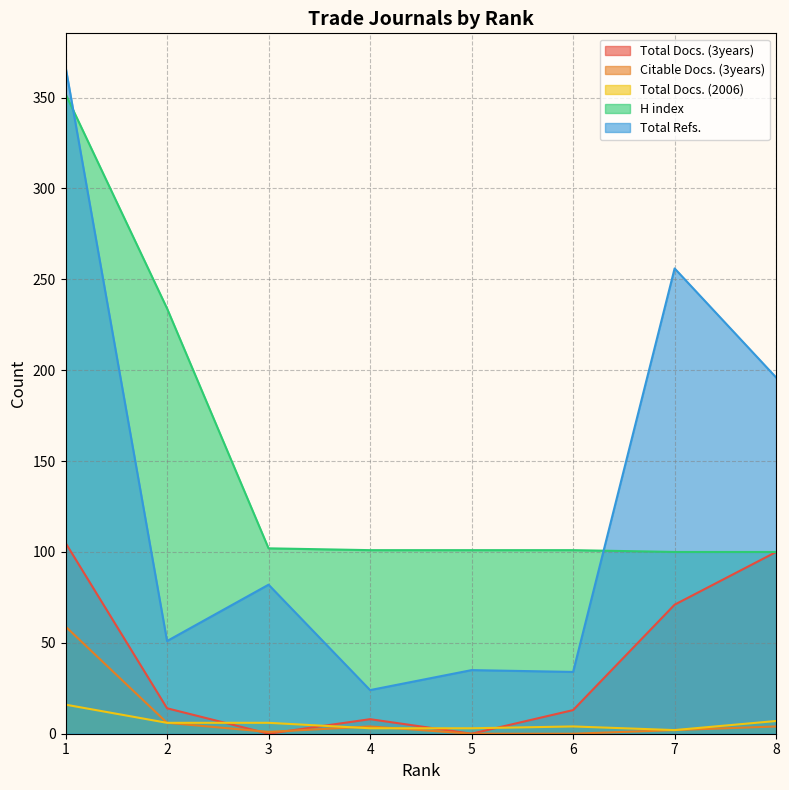

At which label is Total Docs. (3years) closest to 52?

7